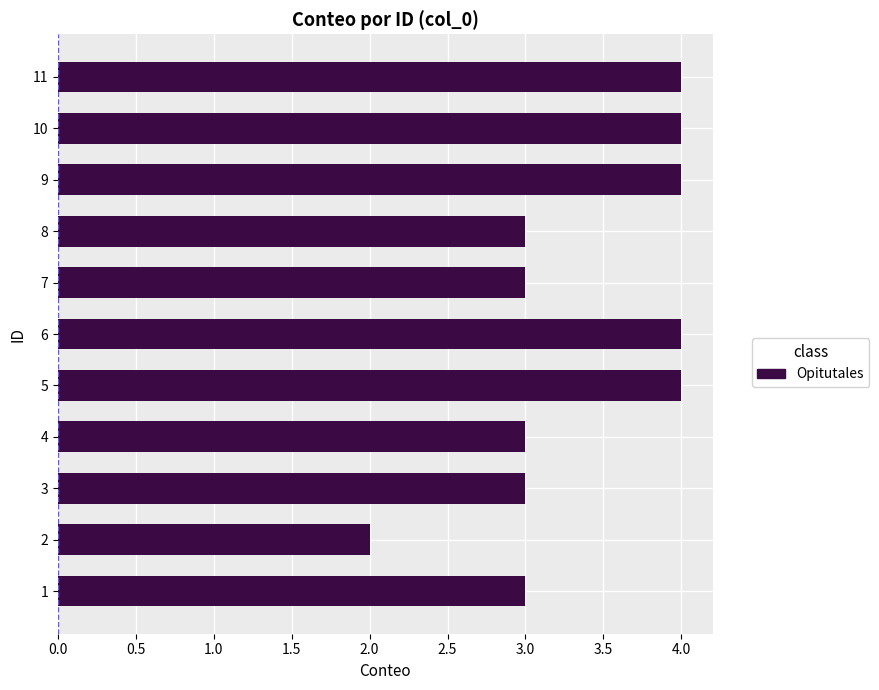

What is the average value?

3